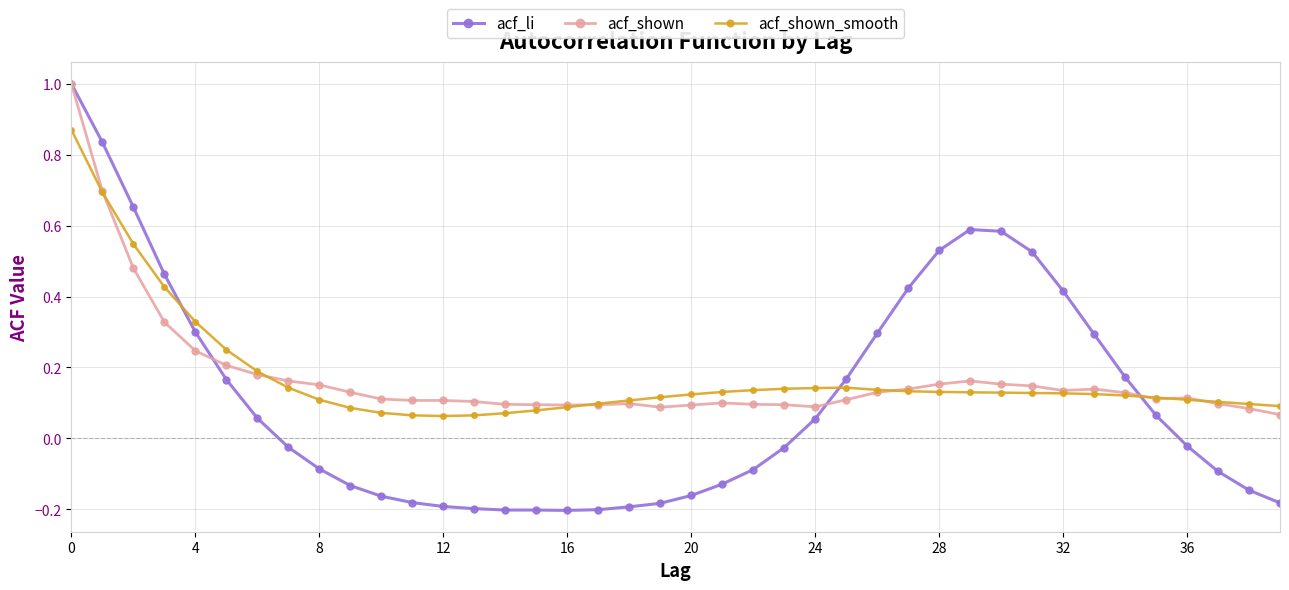

At how many categories does at least one series exceed 0?

40